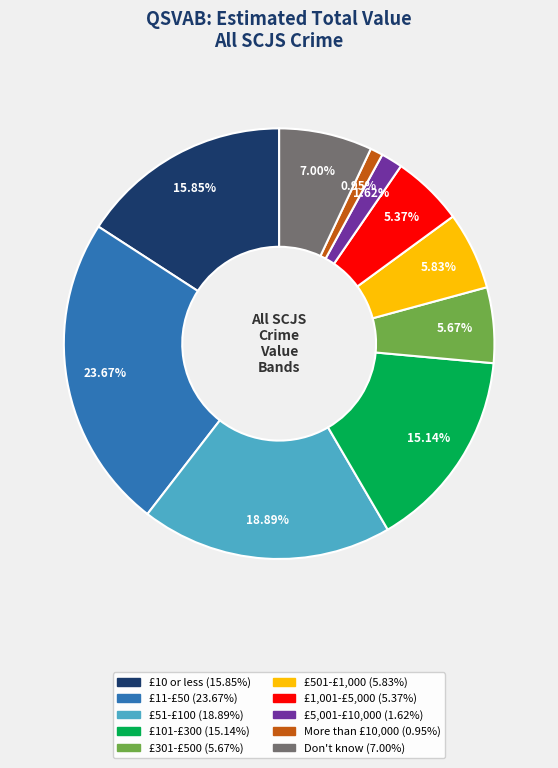

Is there any slice that represents more than half of the pie?

No